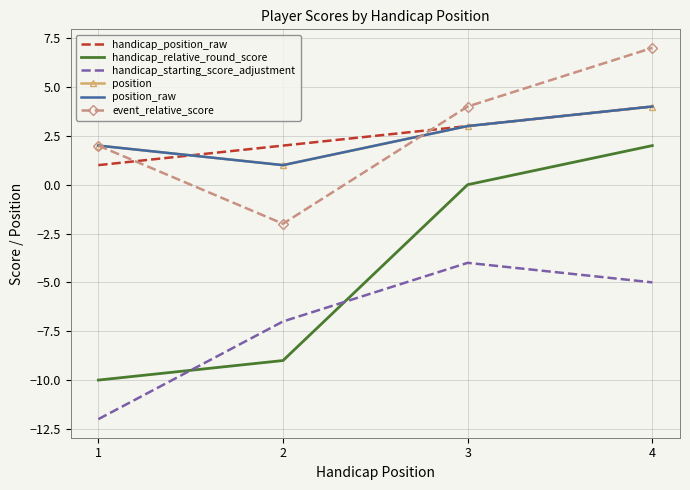

True or false: handicap_starting_score_adjustment has more than 2 points higher than both neighbors.

False